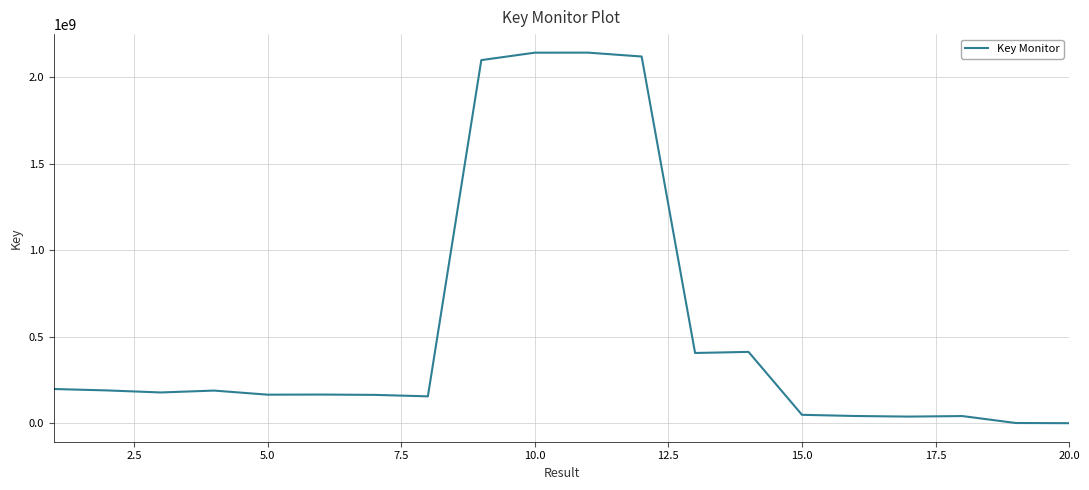

What is the maximum value shown in the chart?

2142589427